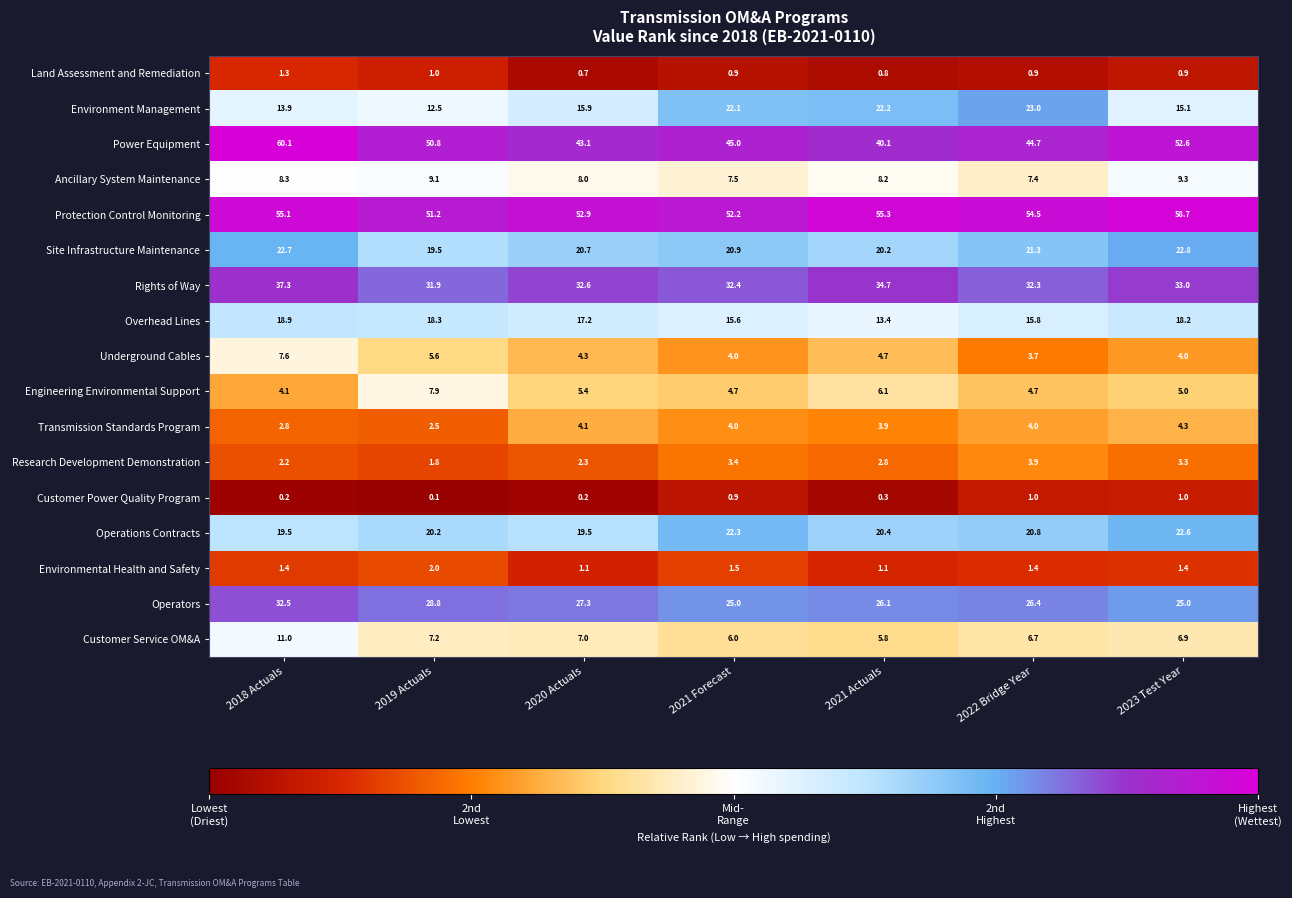

What is the total value across all series at 2021 Actuals?

266.1